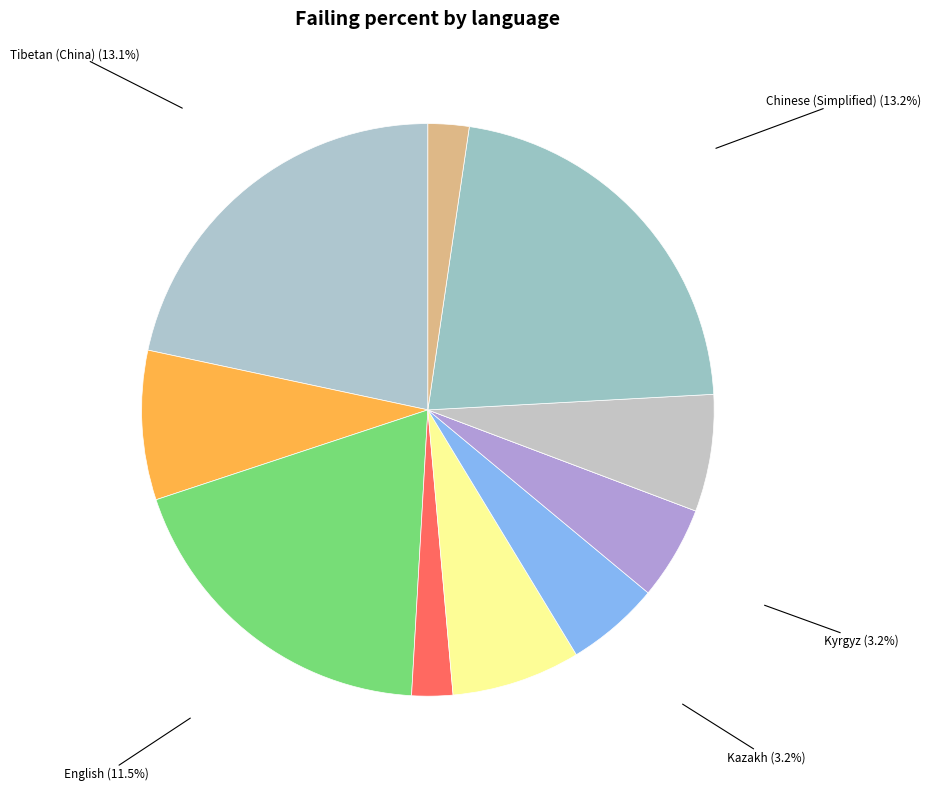

To the nearest percent, what is the average slice percentage?

9%